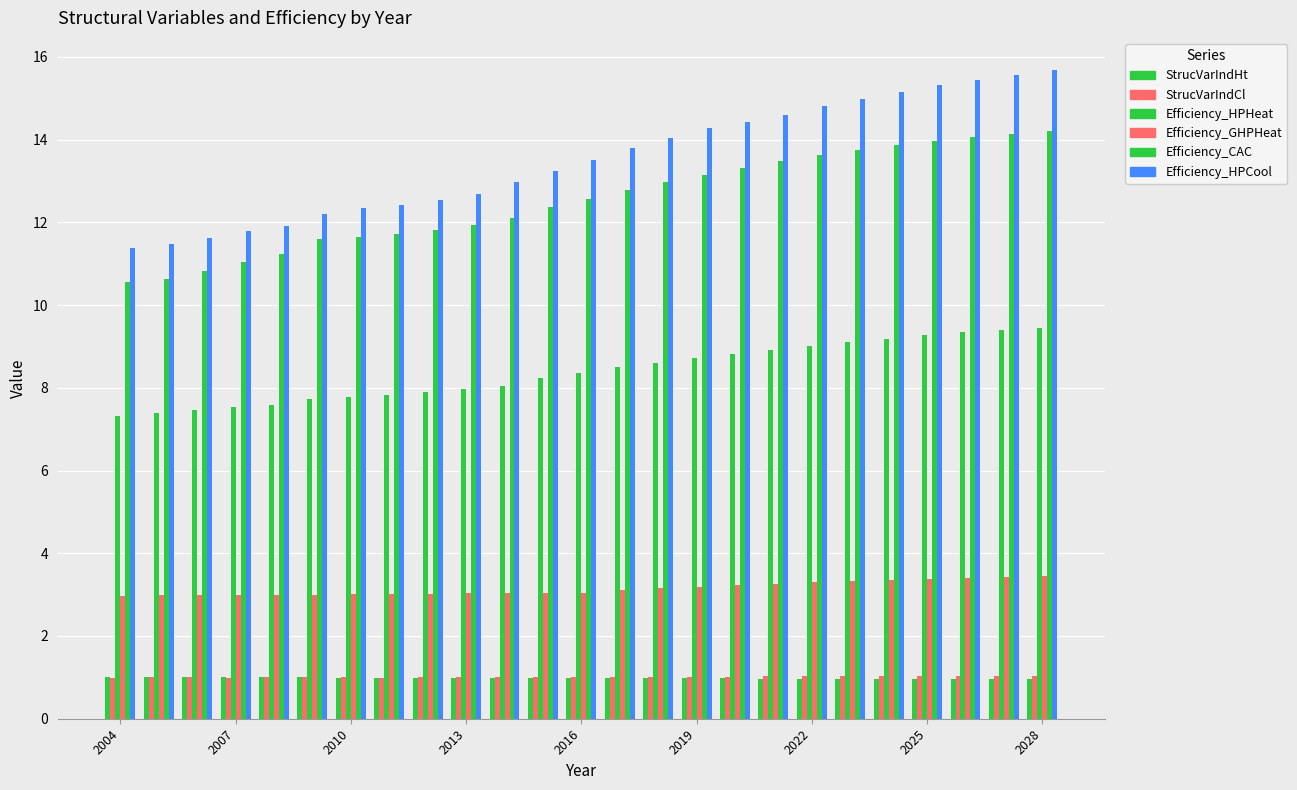

Count the number of data series in this chart.

6